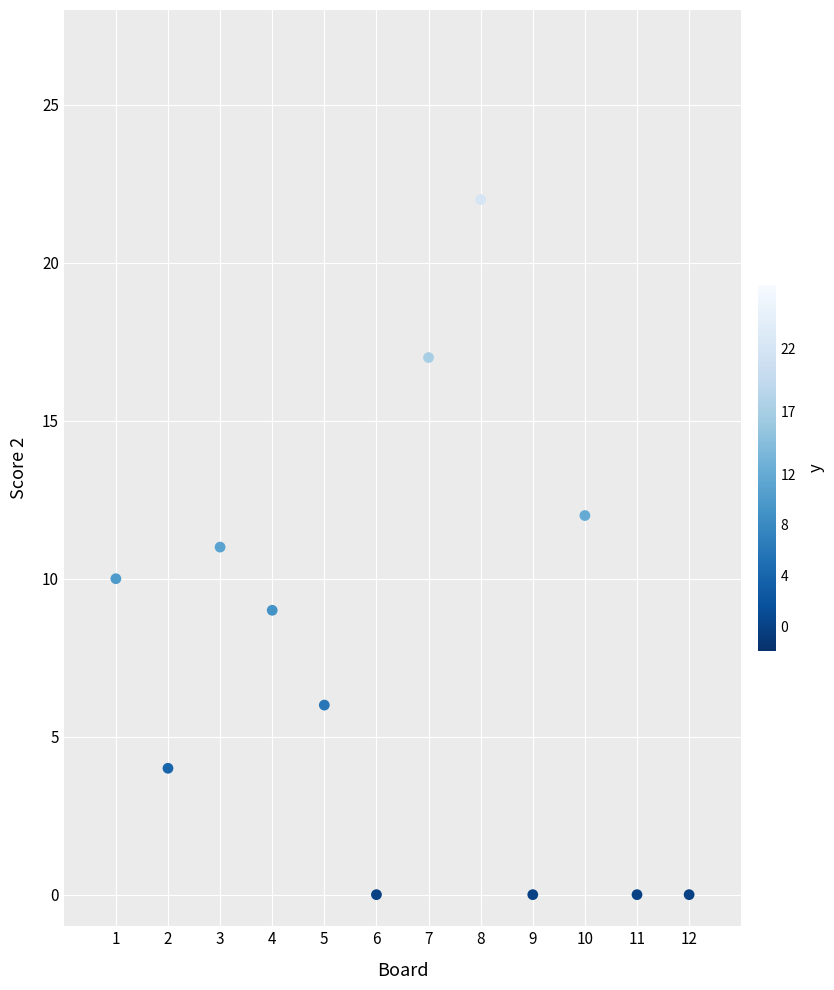

What is the range of Y values (max minus min)?

22